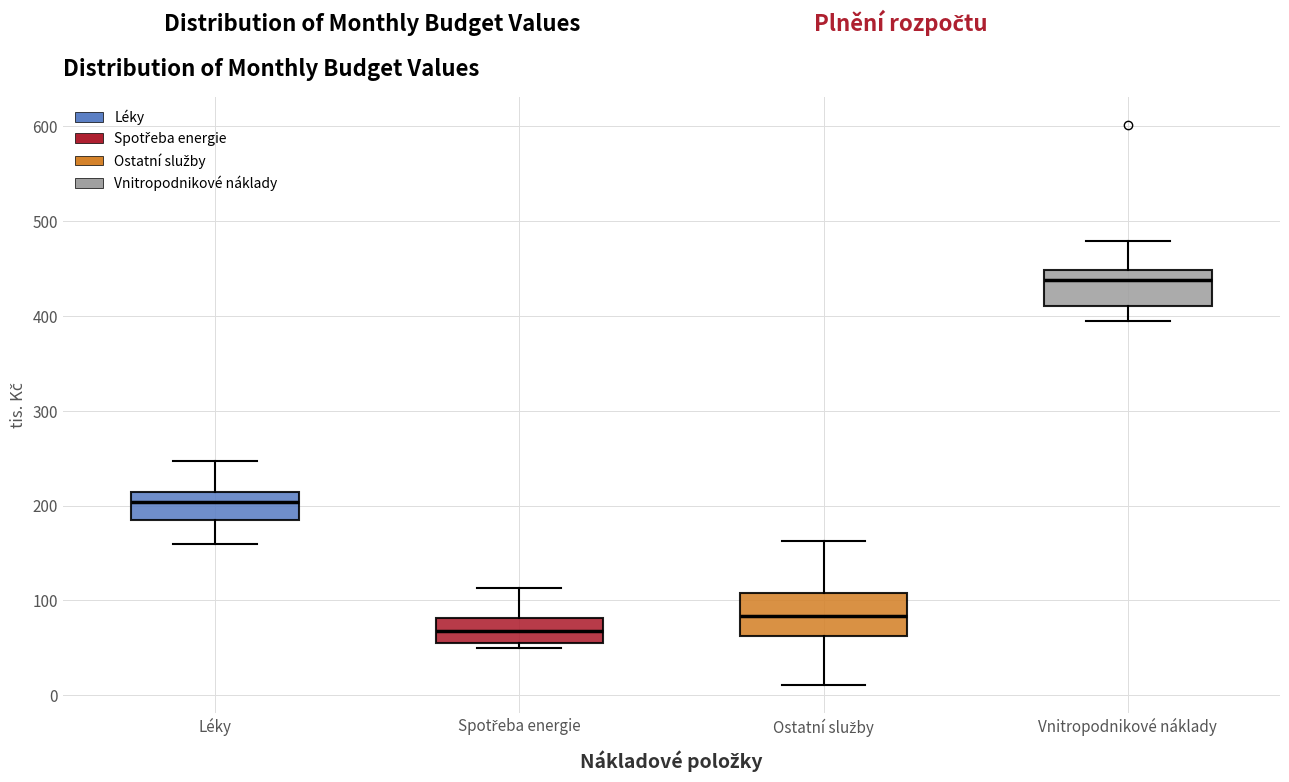

Which box has the highest median line?

Vnitropodnikové náklady